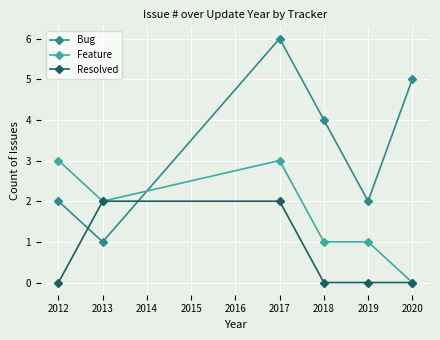

Which series has the largest range (max minus min)?

Bug